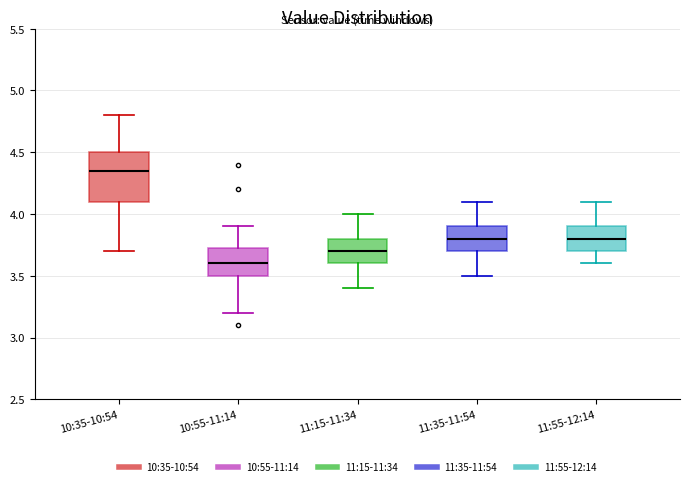

Which box's median line is the lowest?

10:55-11:14